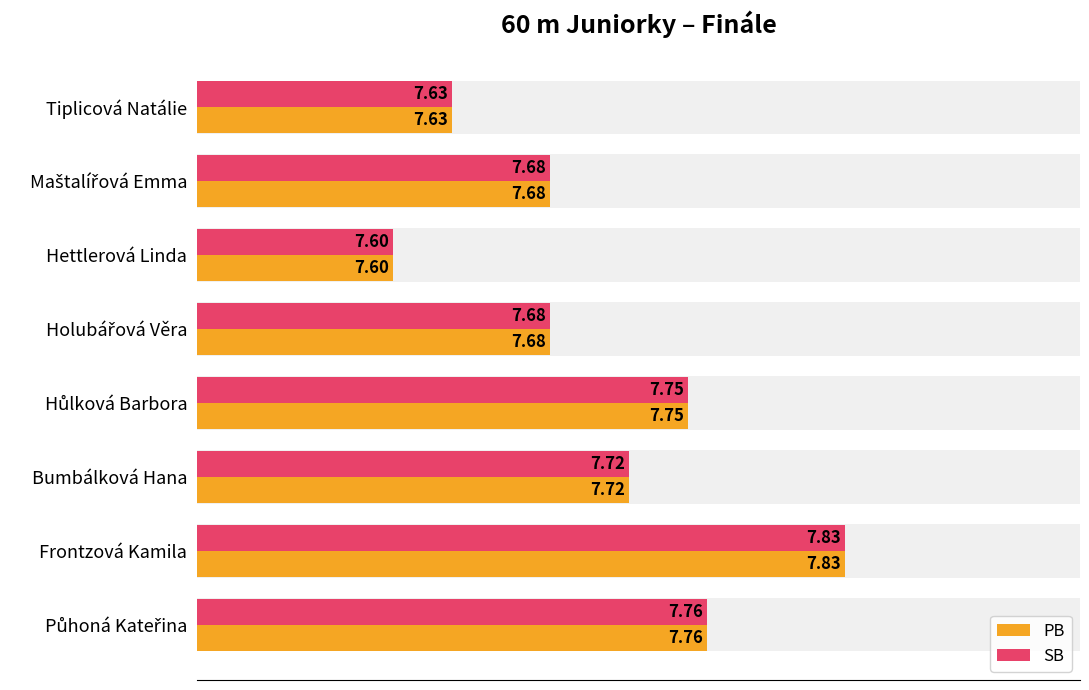

How many bars are there in each group?

2